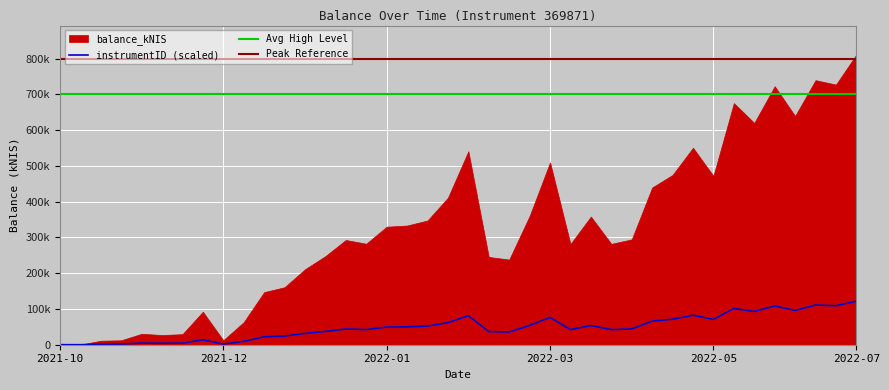

What is the minimum value shown in the chart?

12.0